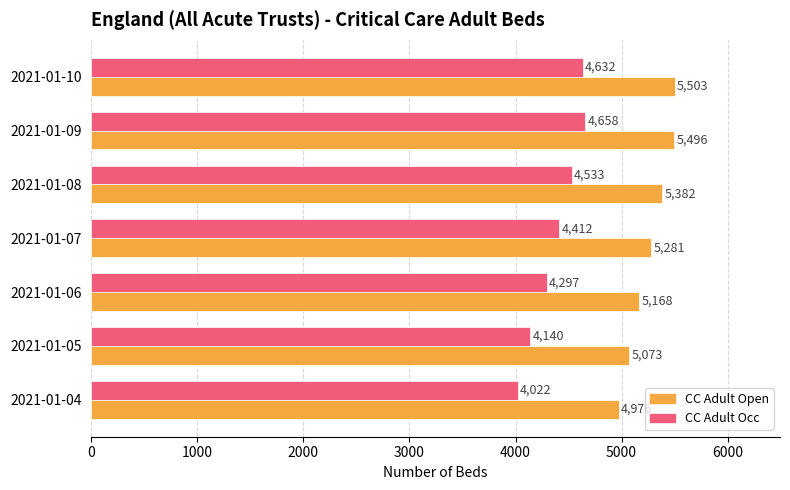

Count the number of data series in this chart.

2